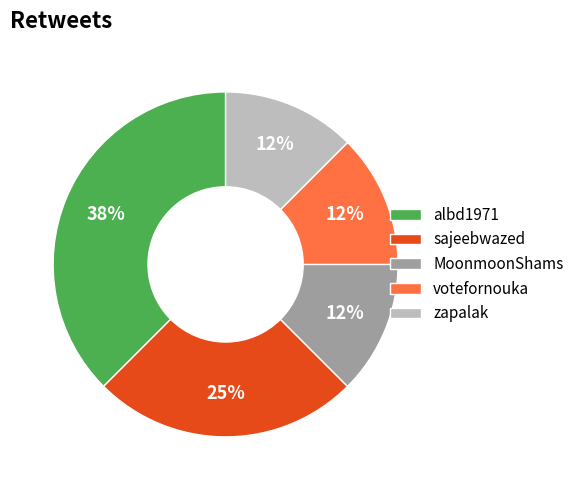

Does any single category account for the majority?

No